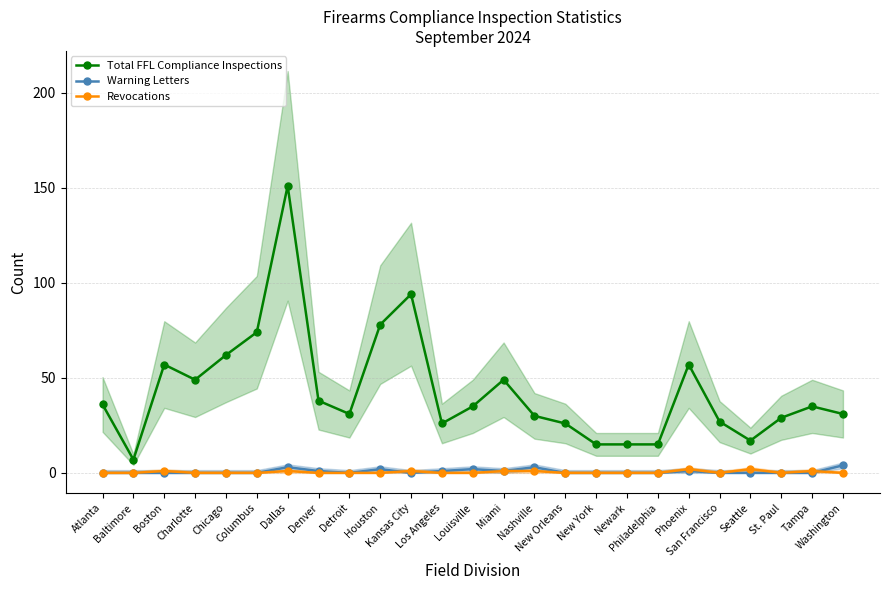

How many series are shown in this chart?

3